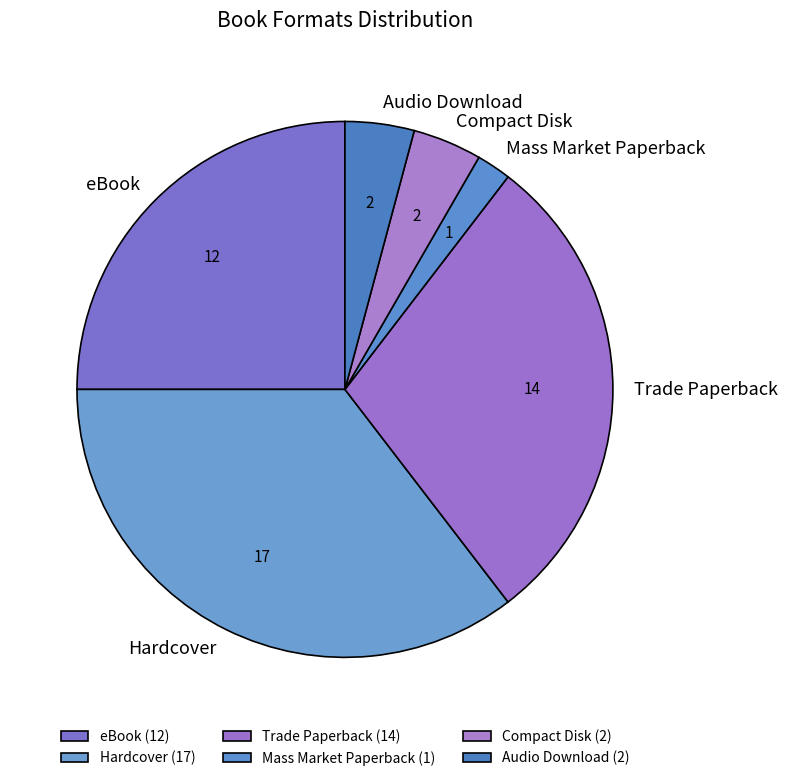

Is there a majority slice in this chart?

No